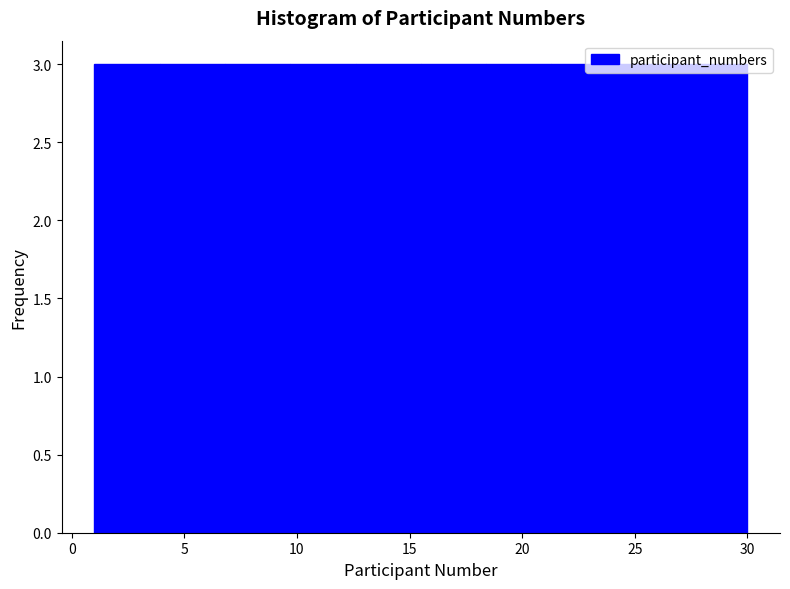

Reading left to right, transcribe this chart: for each bar, give the range it covers on the x-axis and its height. Neither the bar edges nor the heights are printed on the chart, so give them approximately, as read against the axes.

1.0 to 3.9: 3
3.9 to 6.8: 3
6.8 to 9.7: 3
9.7 to 12.6: 3
12.6 to 15.5: 3
15.5 to 18.4: 3
18.4 to 21.3: 3
21.3 to 24.2: 3
24.2 to 27.1: 3
27.1 to 30.0: 3